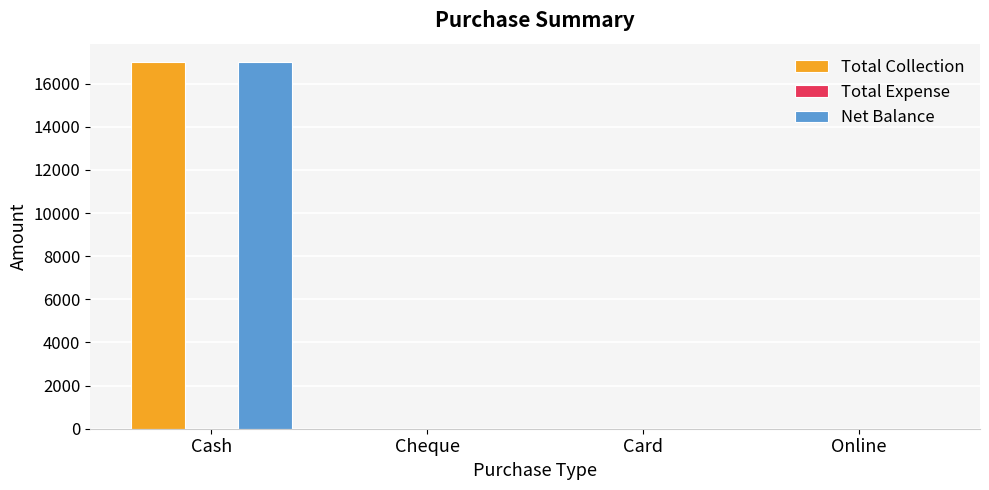

Are the bars horizontal?

No